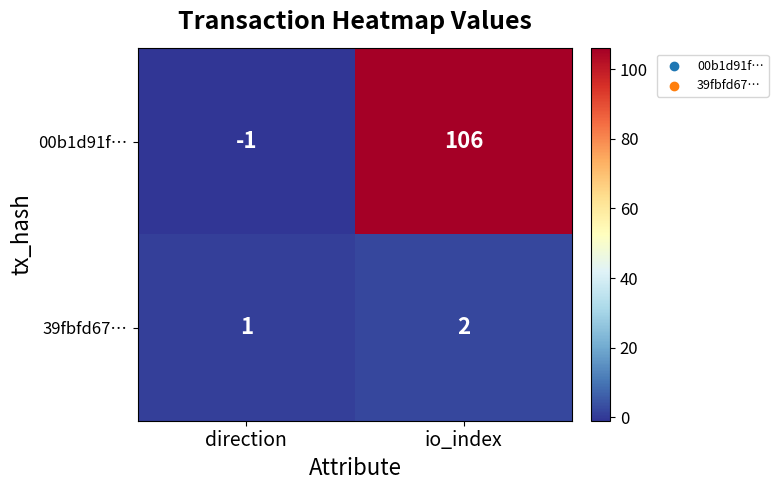

How many series are shown in this chart?

2